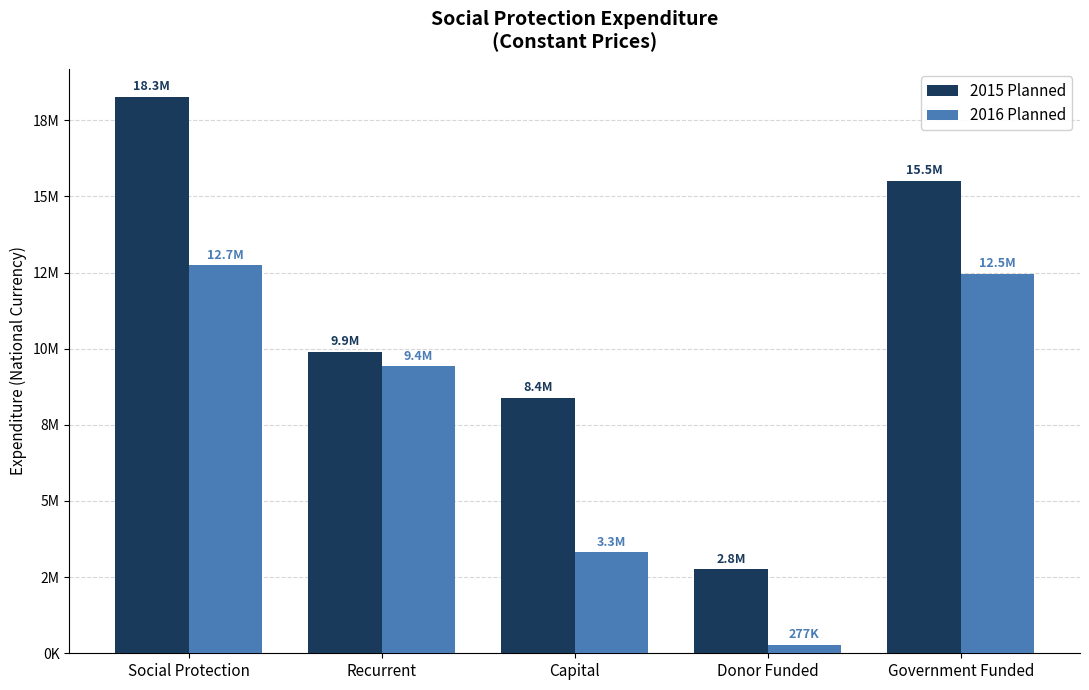

What is the difference between the second highest and second lowest values in the 2016 Planned series?

9144999.3